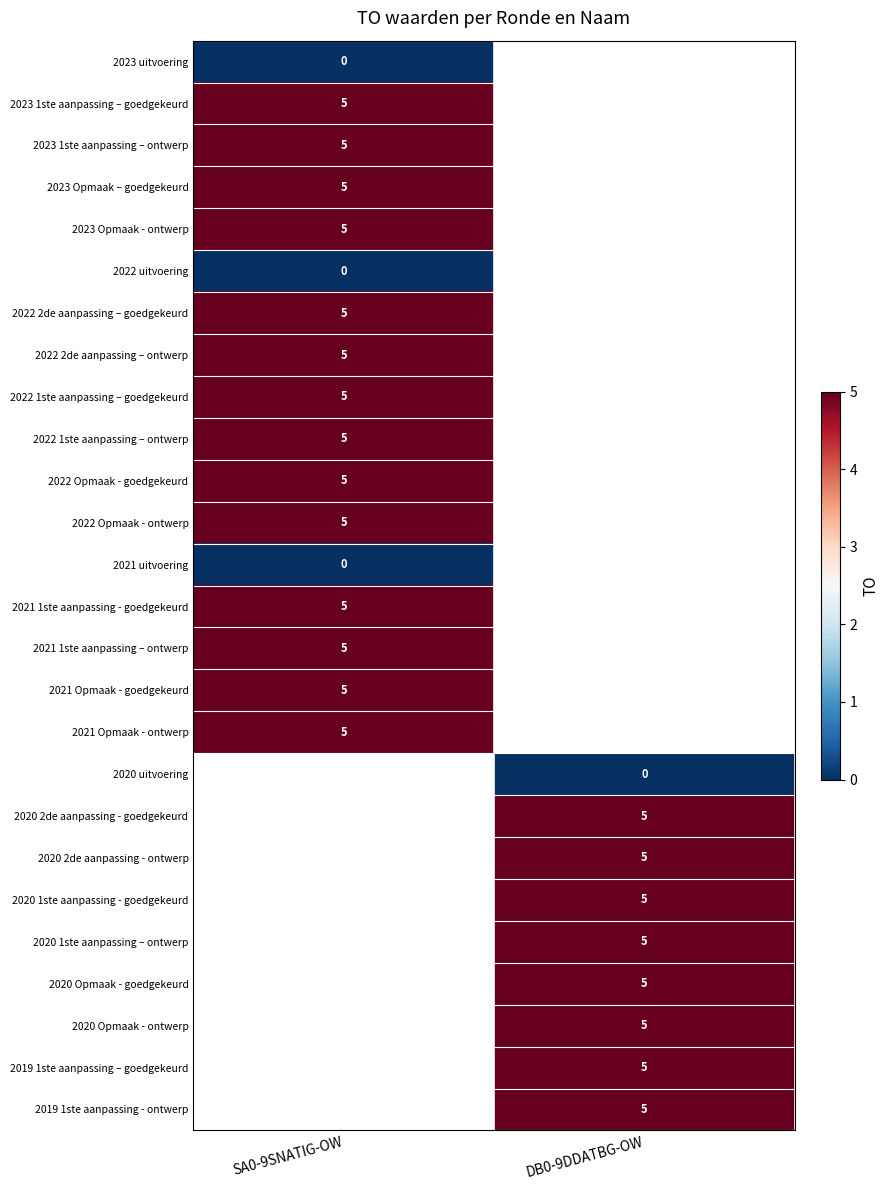

The 2020 Opmaak - goedgekeurd series shows 5 at DB0-9DDATBG-OW. True or false?

True